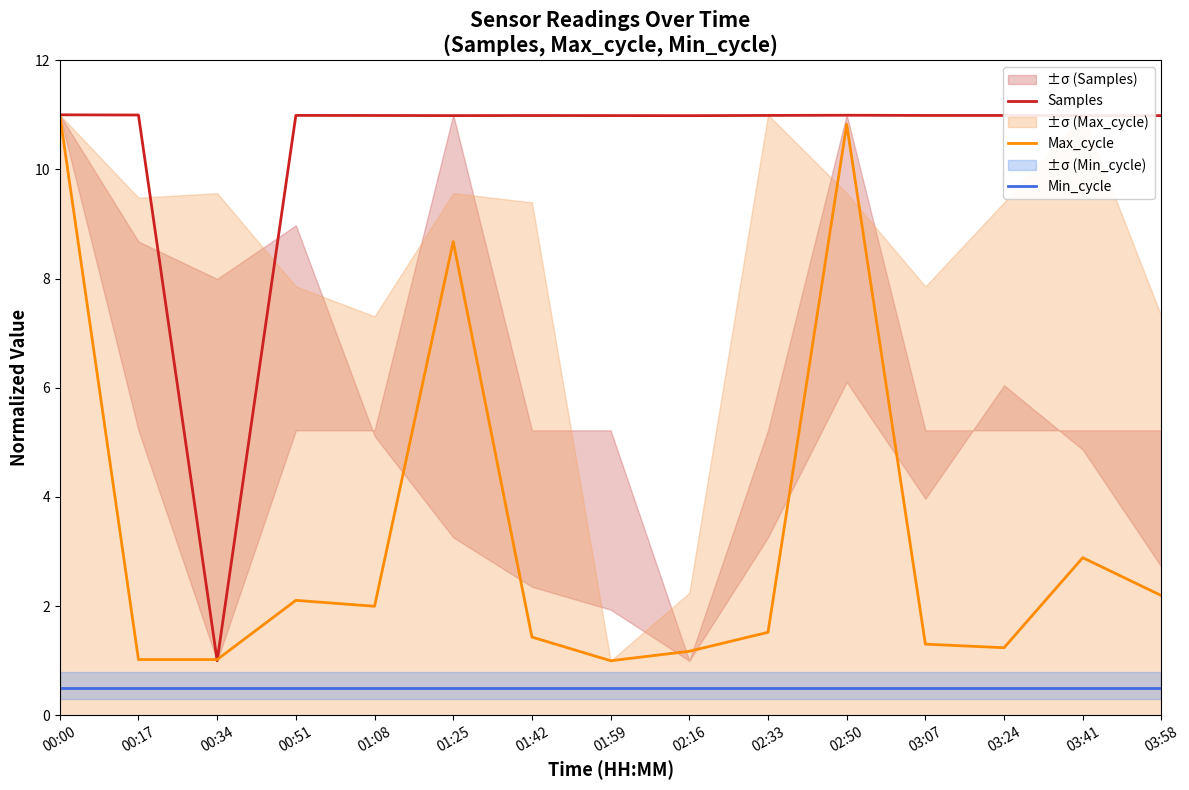

What is the difference between the second highest and minimum values in the Samples series?

10.0